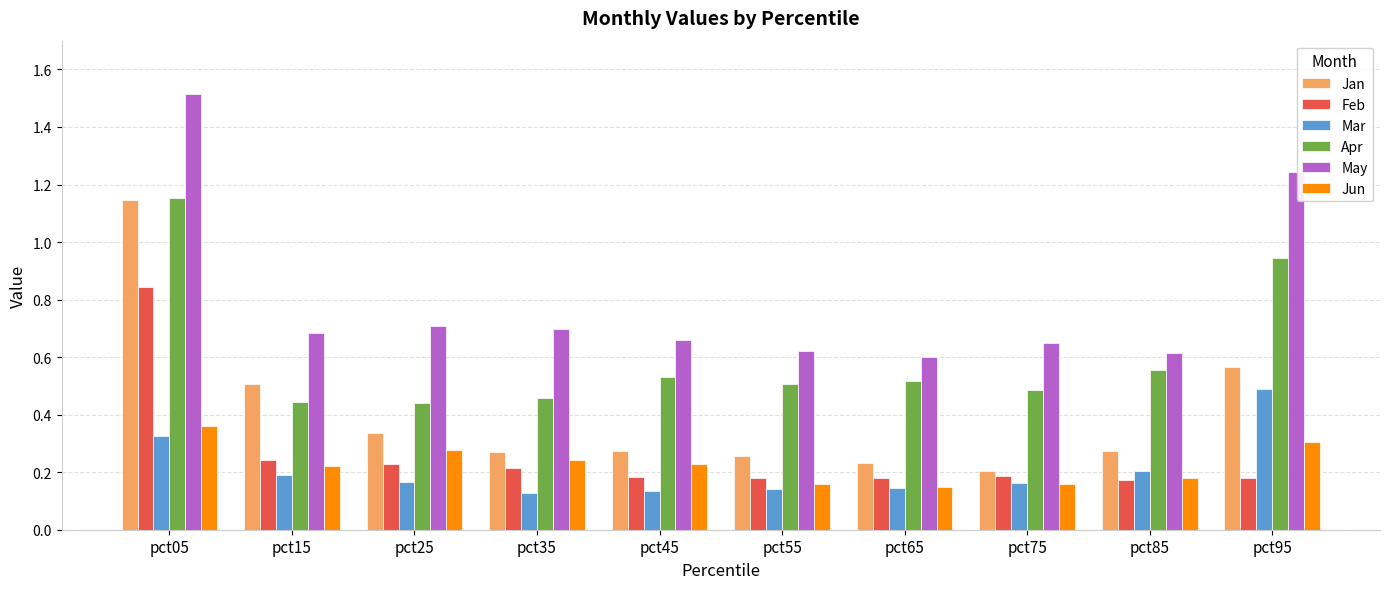

True or false: Jun has a value of 0.2 at pct15.

True